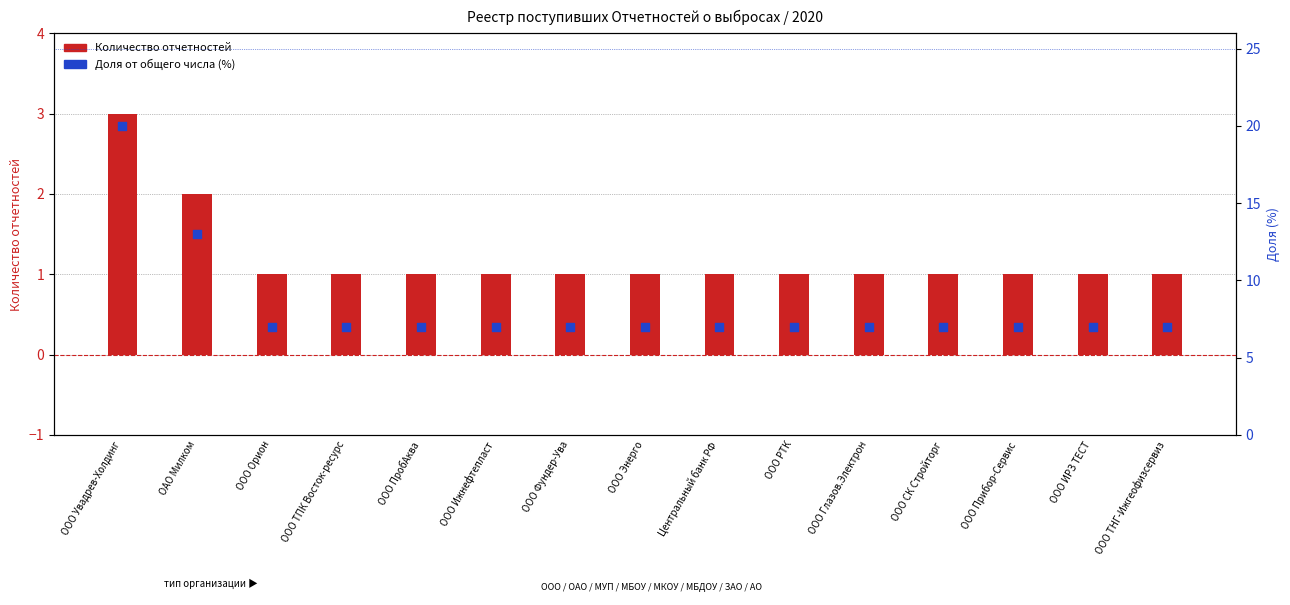

Which series reaches the minimum Y coordinate?

Количество отчетностей